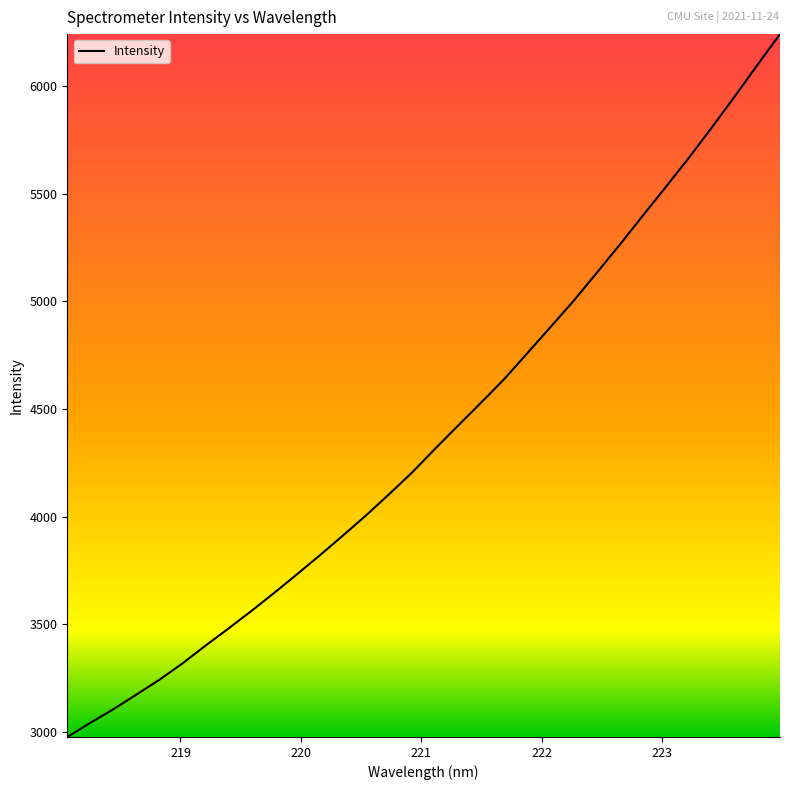

What is the difference between the maximum and minimum values?

3262.8